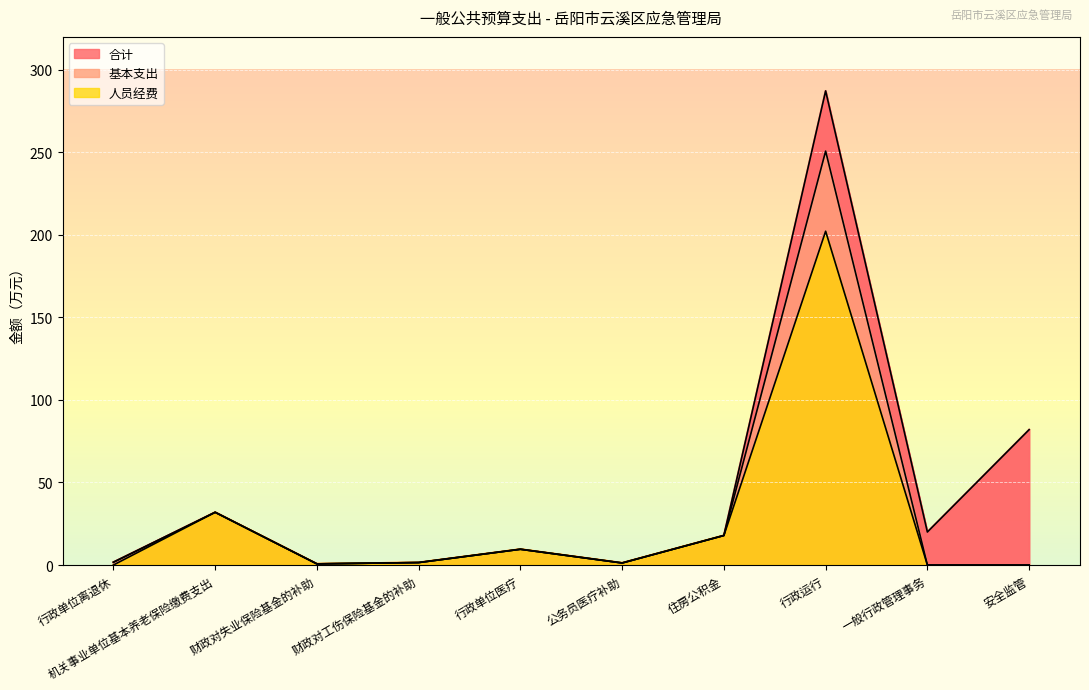

What are all the series names shown in the legend?

合计, 基本支出, 人员经费